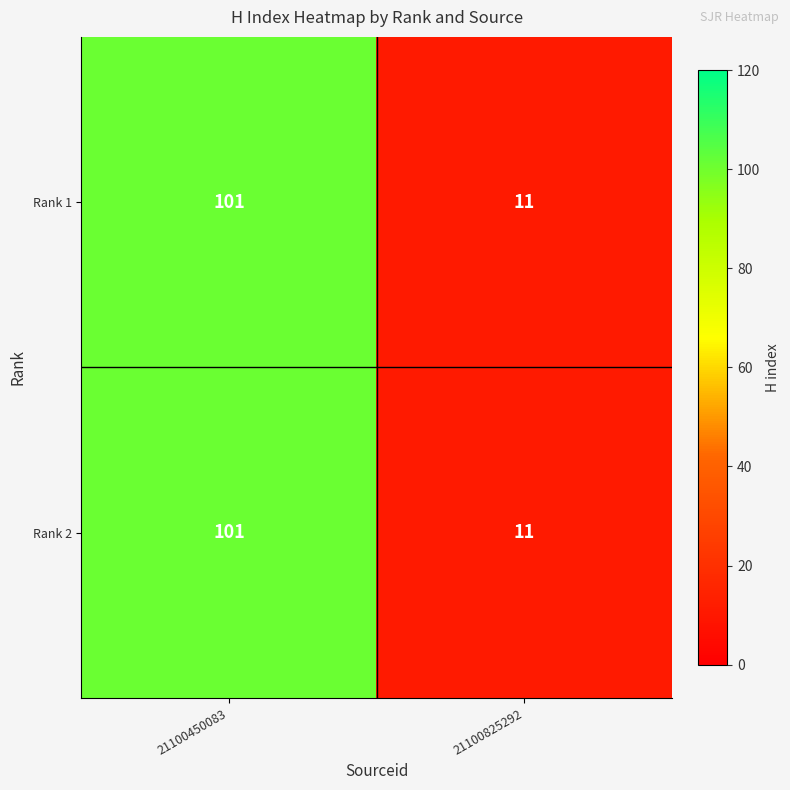

What is the maximum value for Rank 2?

101